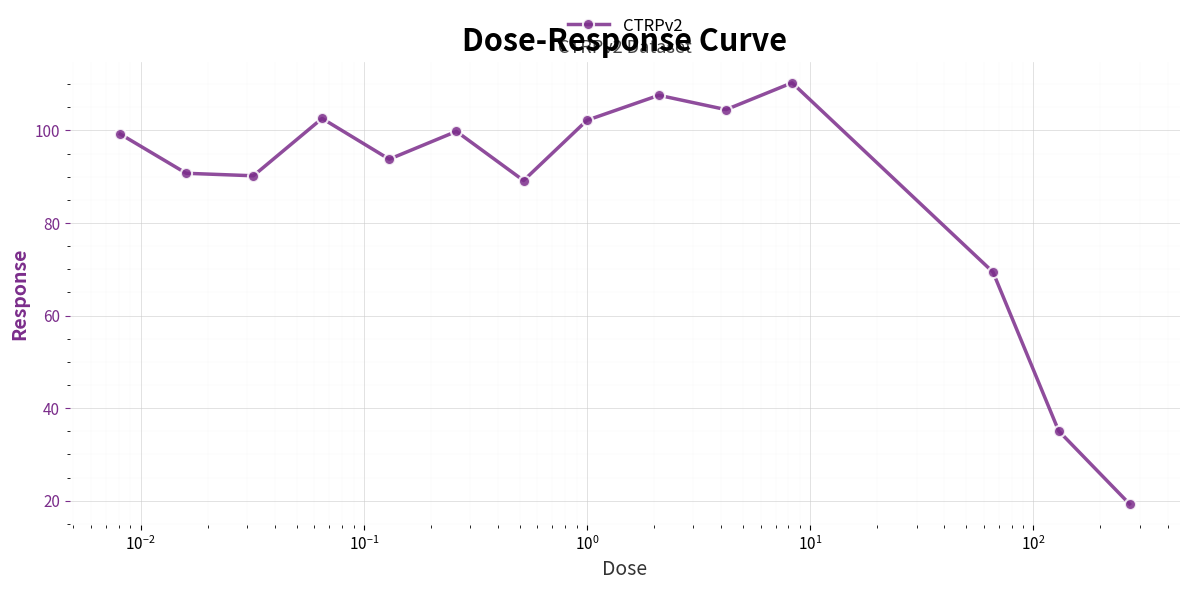

What is the sum of all values?

1213.9